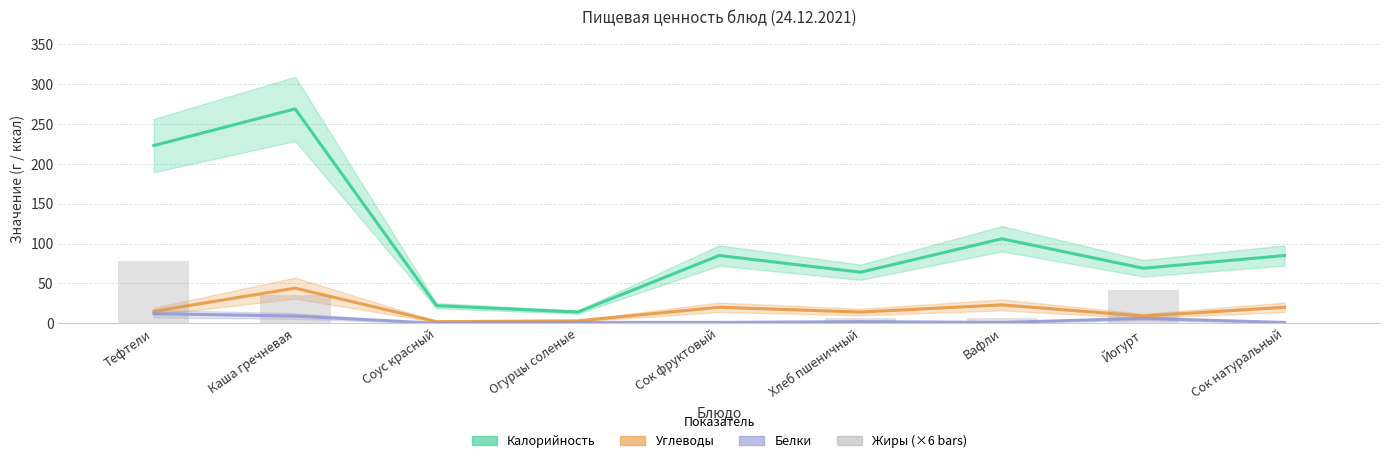

What is the label of the 2nd bar from the left?

Каша гречневая